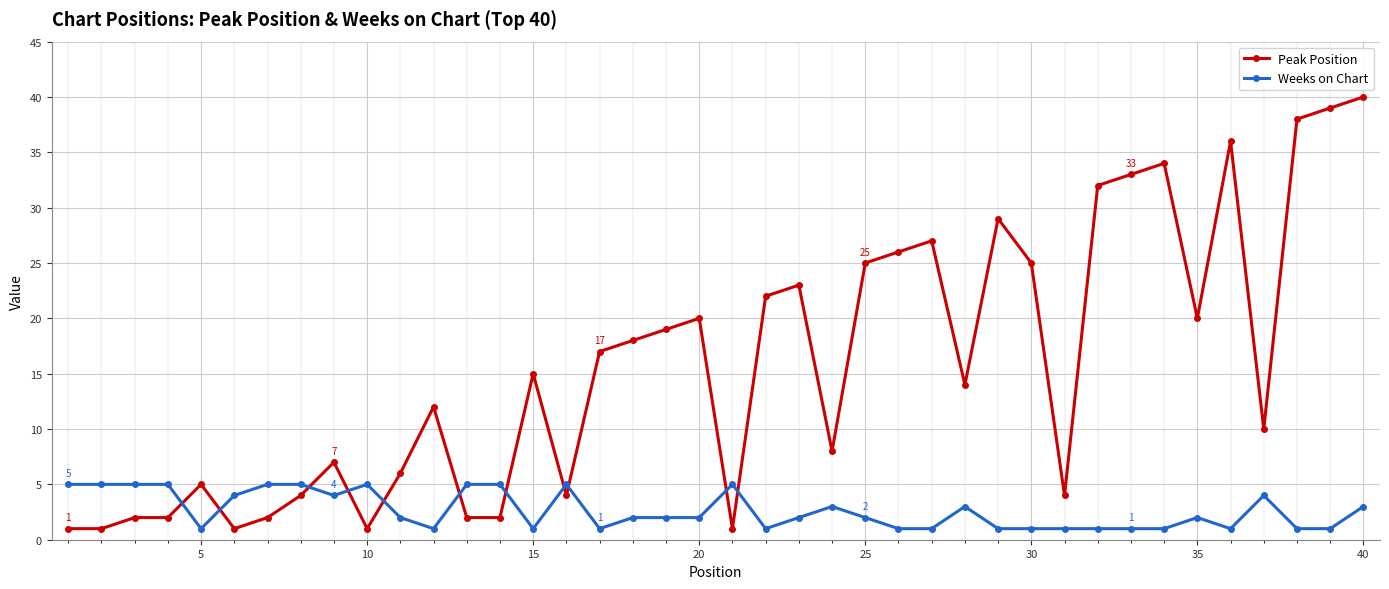

Reading left to right, what are all the values shown in this chart?

Peak Position: 1	1	2	2	5	1	2	4	7	1	6	12	2	2	15	4	17	18	19	20	1	22	23	8	25	26	27	14	29	25	4	32	33	34	20	36	10	38	39	40
Weeks on Chart: 5	5	5	5	1	4	5	5	4	5	2	1	5	5	1	5	1	2	2	2	5	1	2	3	2	1	1	3	1	1	1	1	1	1	2	1	4	1	1	3